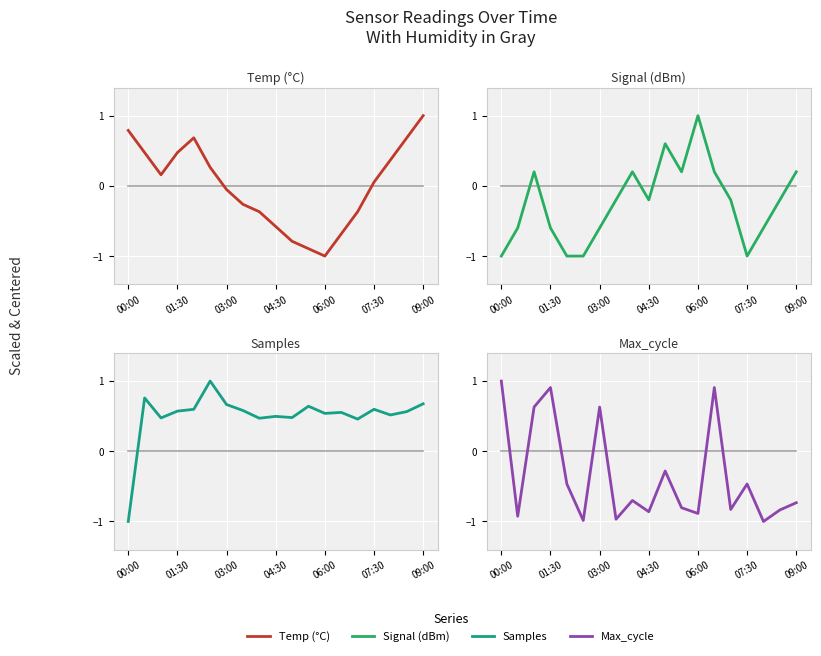

Reading right to left, what are all the values shown in this chart?

Humidity: 0.0	0.0	0.0	0.0	0.0	0.0	0.0	0.0	0.0	0.0	0.0	0.0	0.0	0.0	0.0	0.0	0.0	0.0	0.0
Temp (°C): 1.0	0.7	0.4	0.1	-0.4	-0.7	-1.0	-0.9	-0.8	-0.6	-0.4	-0.3	-0.1	0.3	0.7	0.5	0.2	0.5	0.8
Signal (dBm): 0.2	-0.2	-0.6	-1.0	-0.2	0.2	1.0	0.2	0.6	-0.2	0.2	-0.2	-0.6	-1.0	-1.0	-0.6	0.2	-0.6	-1.0
Samples: 0.7	0.6	0.5	0.6	0.5	0.6	0.5	0.6	0.5	0.5	0.5	0.6	0.7	1.0	0.6	0.6	0.5	0.8	-1.0
Max_cycle: -0.7	-0.8	-1.0	-0.5	-0.8	0.9	-0.9	-0.8	-0.3	-0.9	-0.7	-1.0	0.6	-1.0	-0.5	0.9	0.6	-0.9	1.0